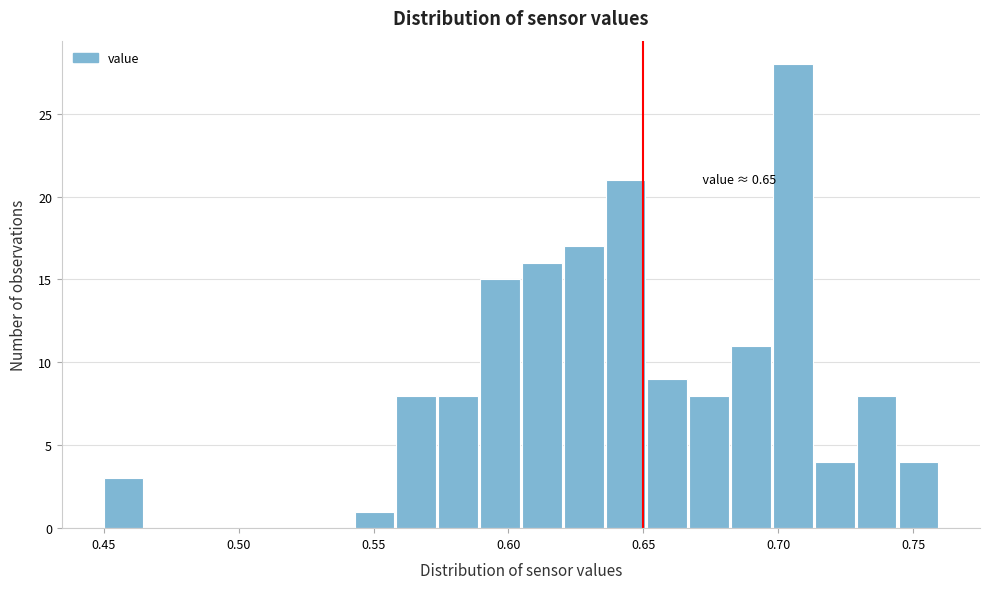

Around what value on the x-axis is the tallest bar? Give the approximate position of its centre, as read against the axis.

0.705